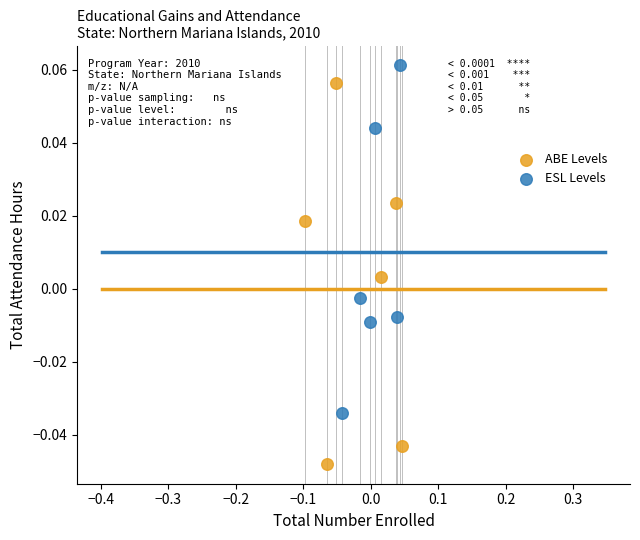

Which series reaches the minimum Y coordinate?

ABE Levels